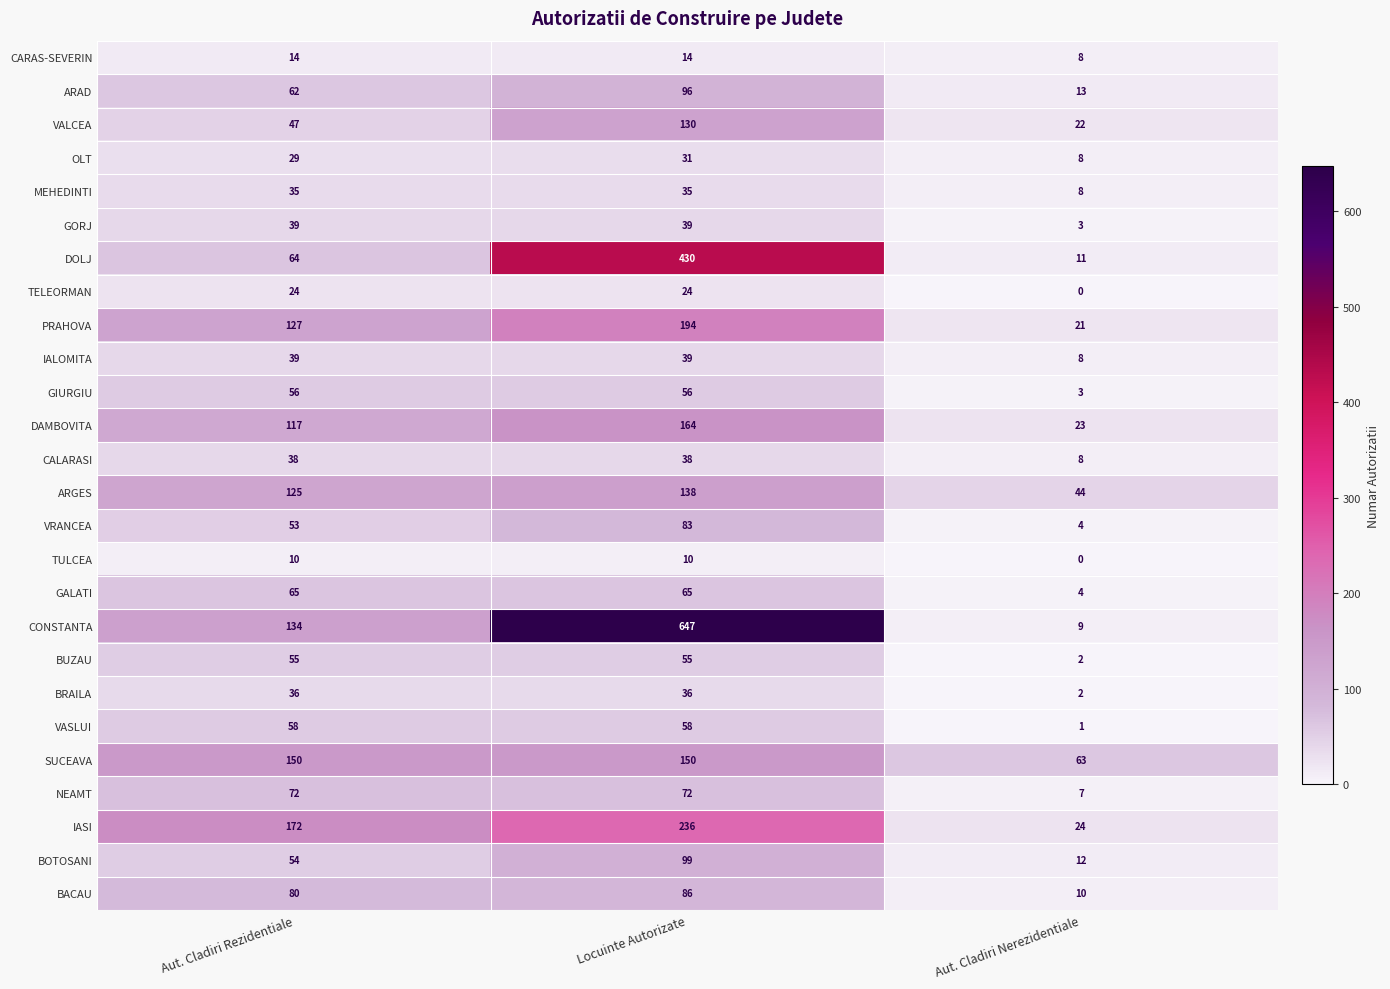

What value does the DAMBOVITA series have at Aut. Cladiri Rezidentiale?

117